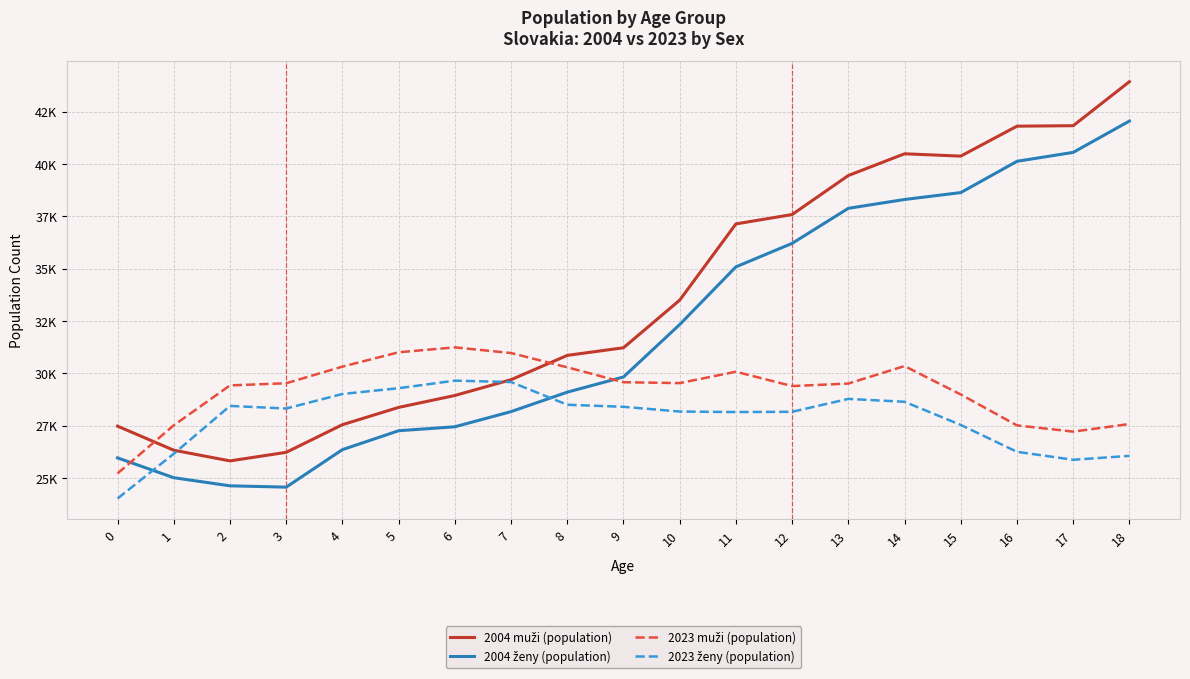

Does the chart have visible grid lines?

Yes